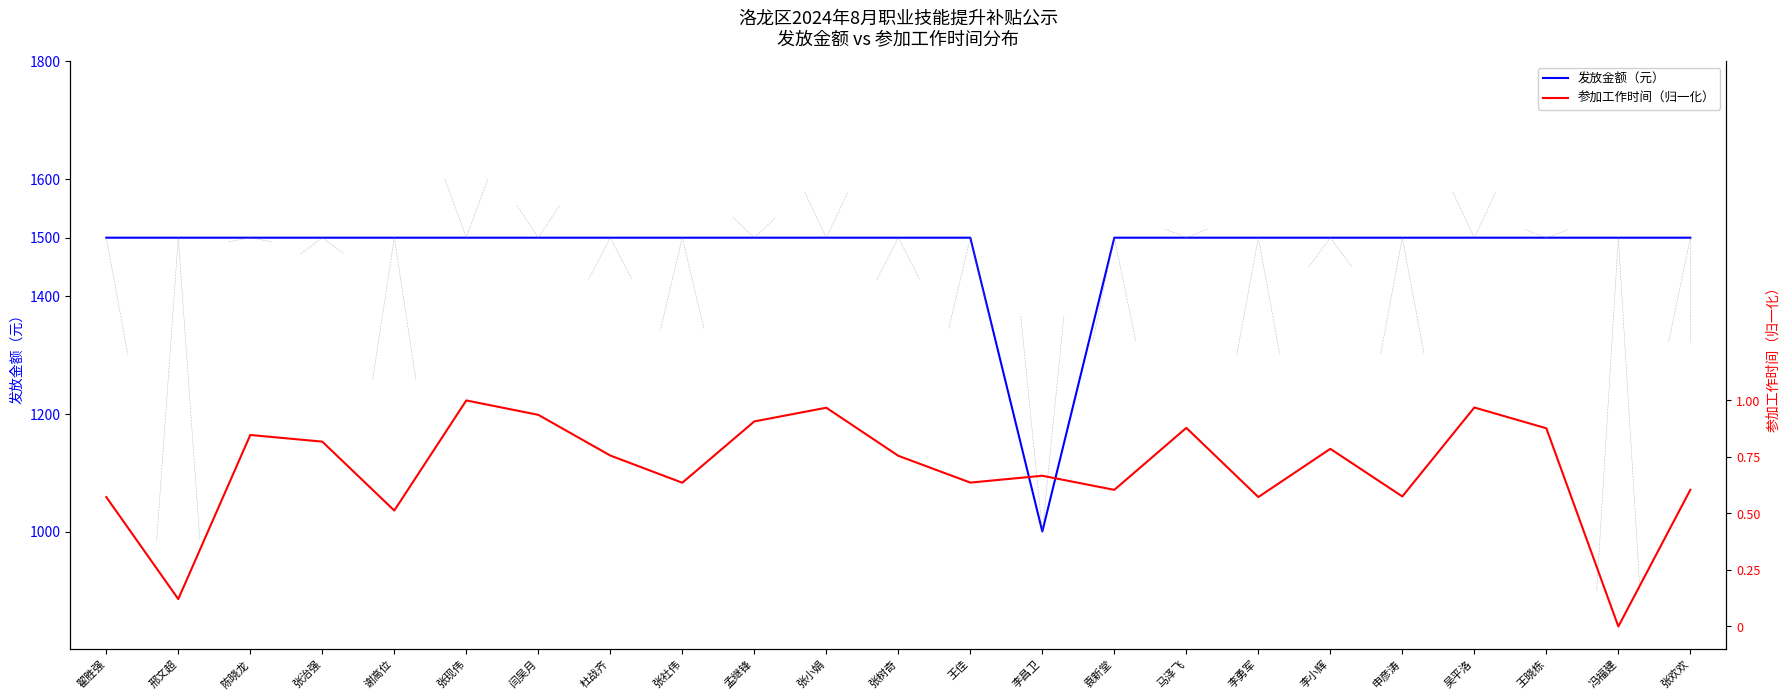

What is the label of the 10th point from the left?

孟继锋